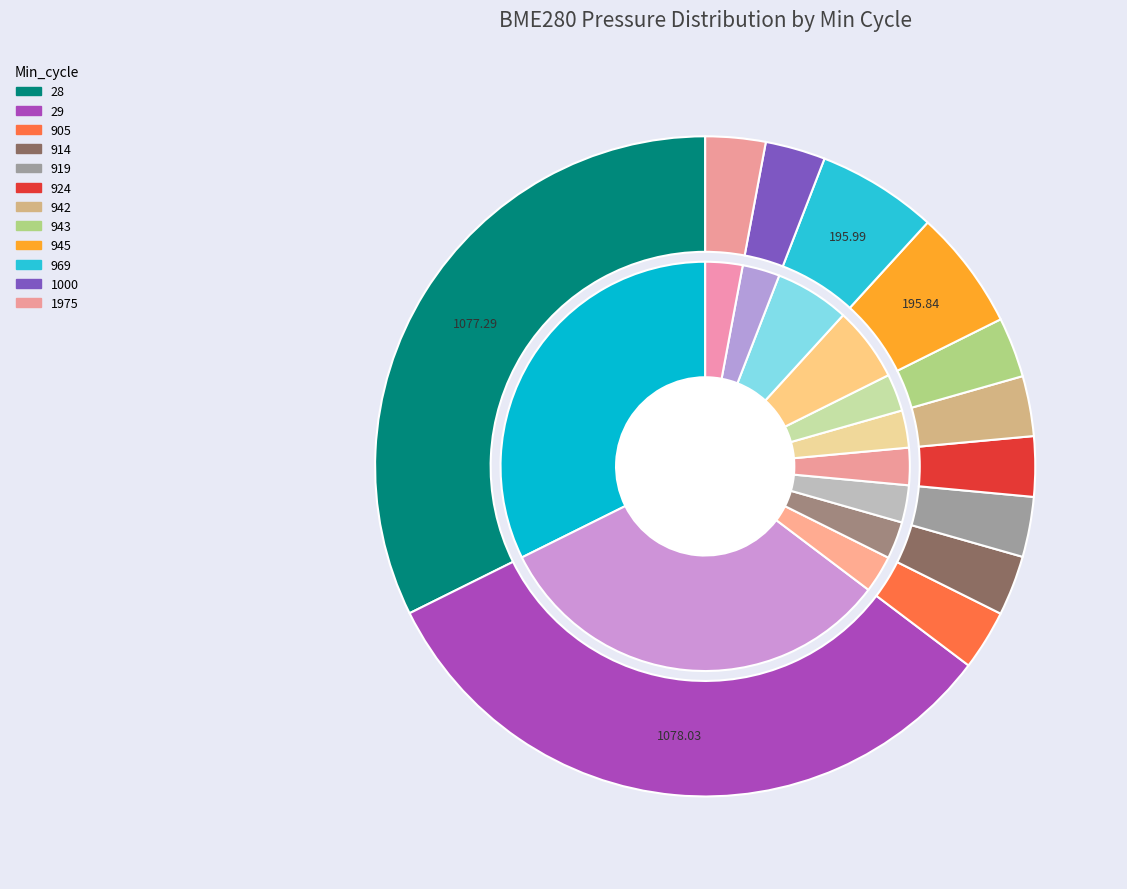

Combined, do 28 and 28 account for over 50%?

No